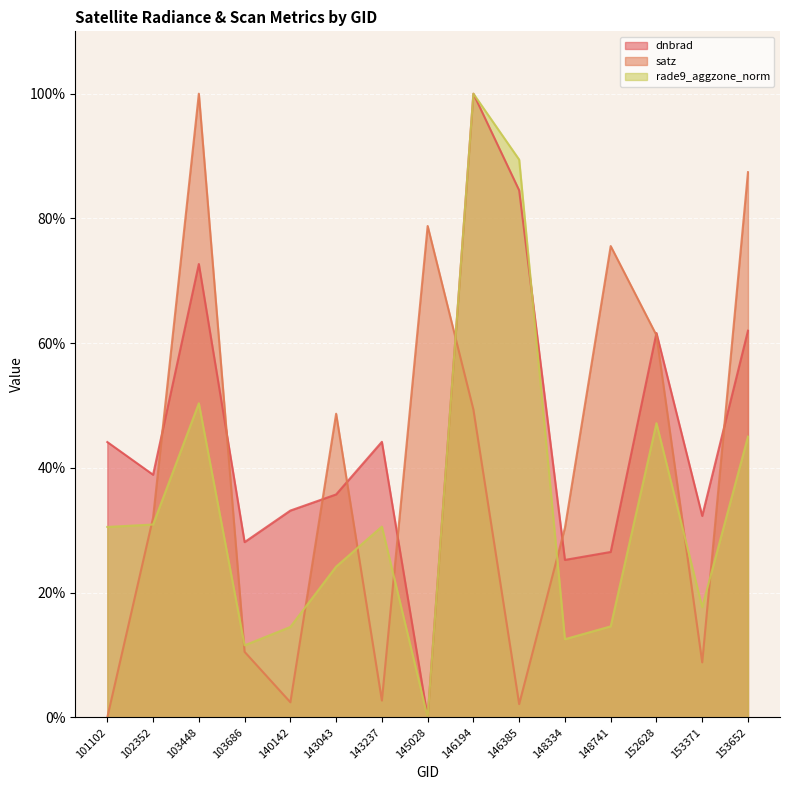

Reading left to right, list all the values displayed in this chart.

dnbrad: 101102=44.1	102352=38.9	103448=72.7	103686=28.1	140142=33.2	143043=35.7	143237=44.2	145028=0.0	146194=100.0	146385=84.5	148334=25.2	148741=26.5	152628=61.6	153371=32.3	153652=62.0
satz: 101102=0.0	102352=32.0	103448=100.0	103686=10.5	140142=2.4	143043=48.7	143237=2.7	145028=78.8	146194=49.3	146385=2.1	148334=30.4	148741=75.6	152628=61.3	153371=8.8	153652=87.4
rade9_aggzone_norm: 101102=30.5	102352=30.9	103448=50.4	103686=11.5	140142=14.5	143043=24.2	143237=30.6	145028=0.0	146194=100.0	146385=89.4	148334=12.5	148741=14.6	152628=47.2	153371=17.7	153652=45.0